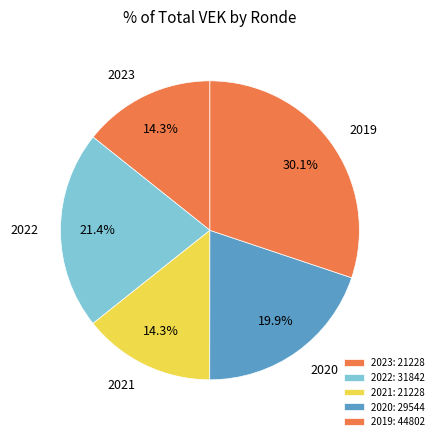

What is the ratio of the value at 2019 to the value at 2020?

1.5